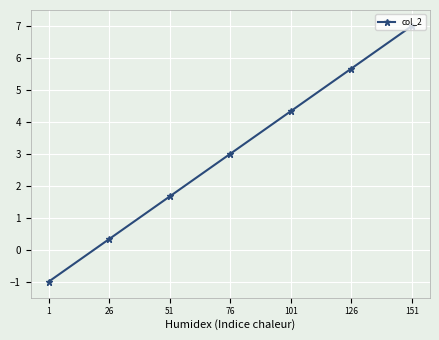

Reading right to left, what are all the values shown in this chart?

7.0	5.7	4.3	3.0	1.7	0.3	-1.0